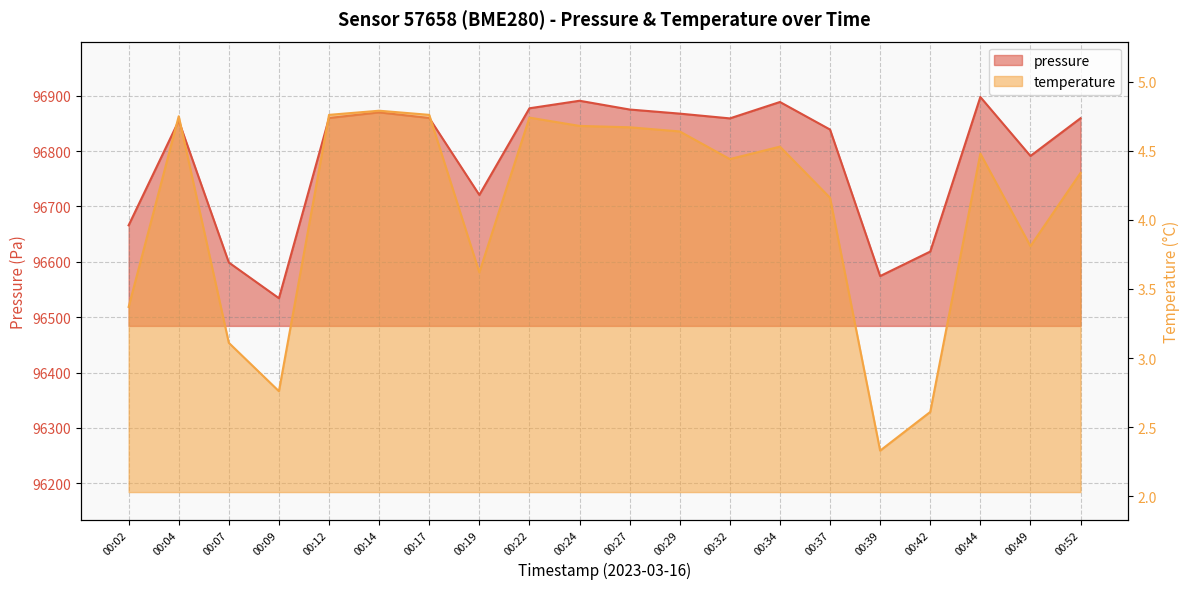

What is the value of the temperature point at the 7th from the left?

4.8